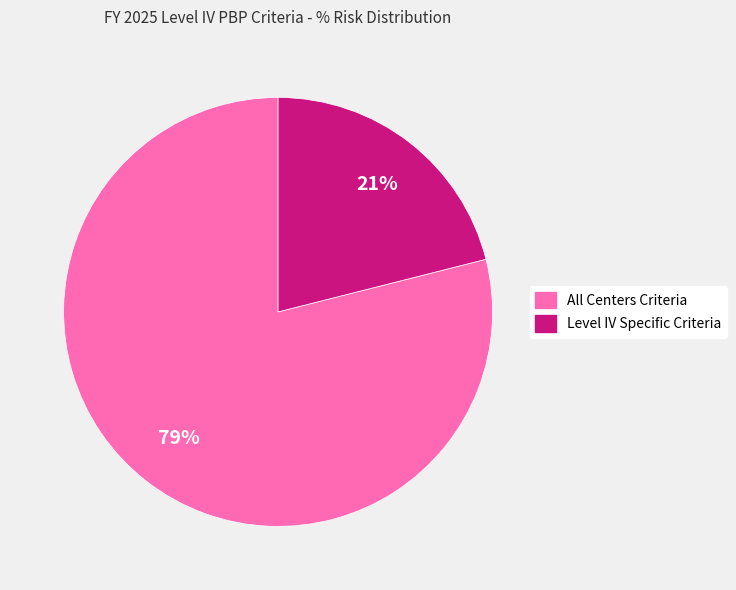

Is there any slice that represents more than half of the pie?

Yes